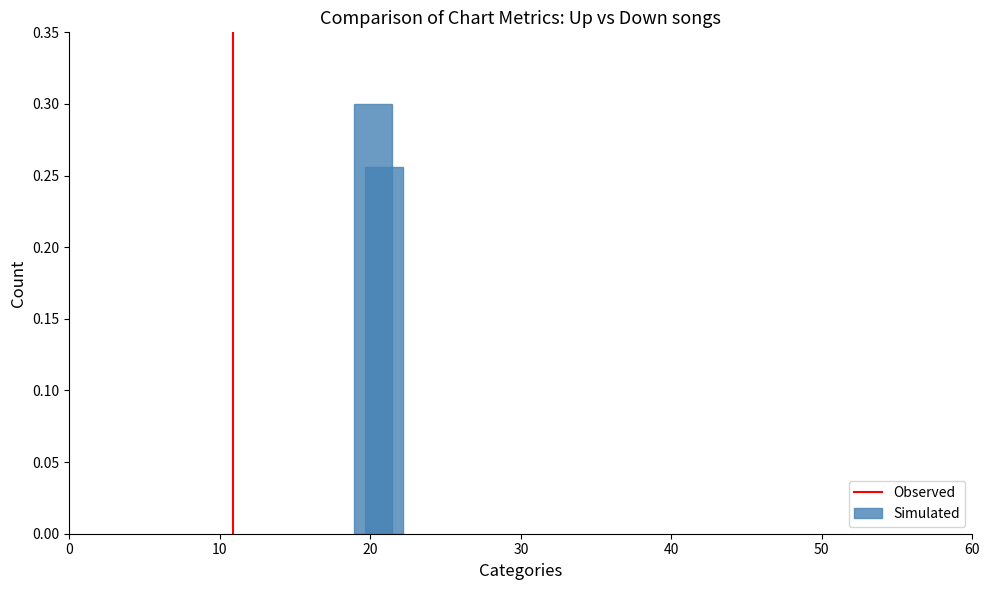

Is it true that the value at 10 is 2?

False